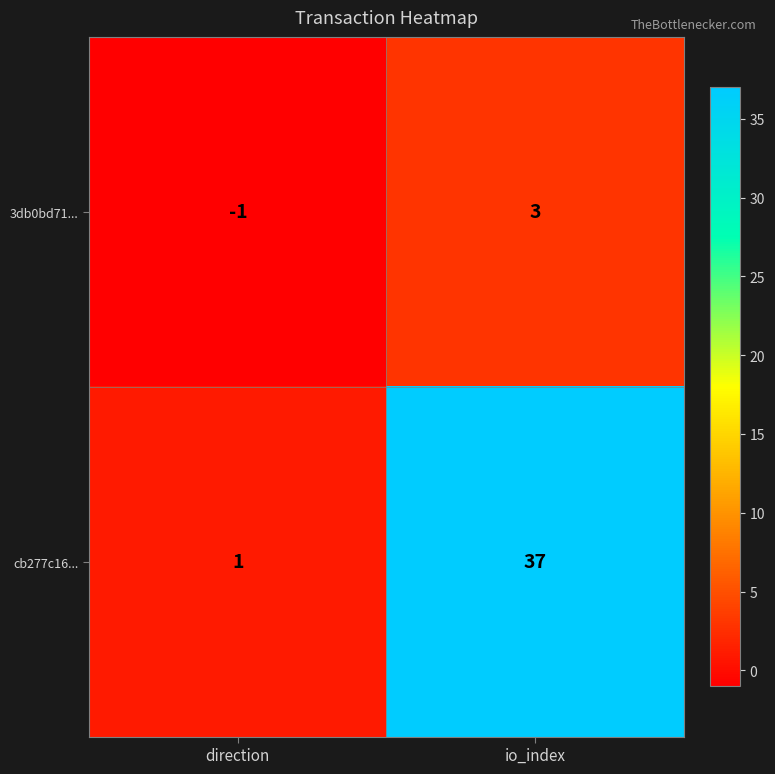

What is the maximum value for cb277c16...?

37